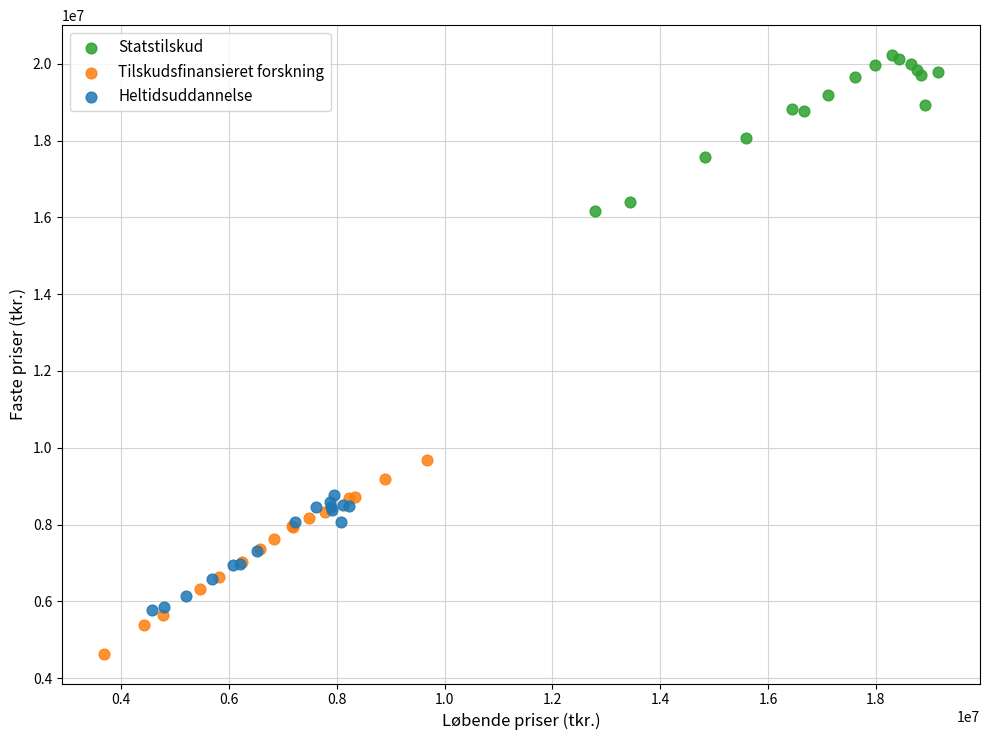

Which series has the largest Y range (max minus min)?

Tilskudsfinansieret forskning